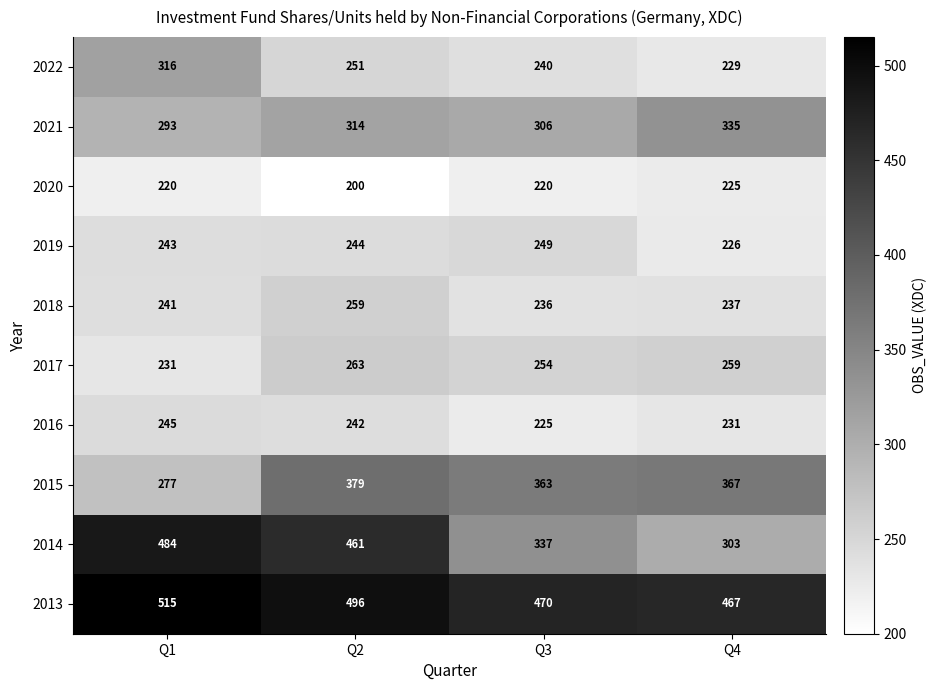

Where does the 2015 series first go above 367?

Q2